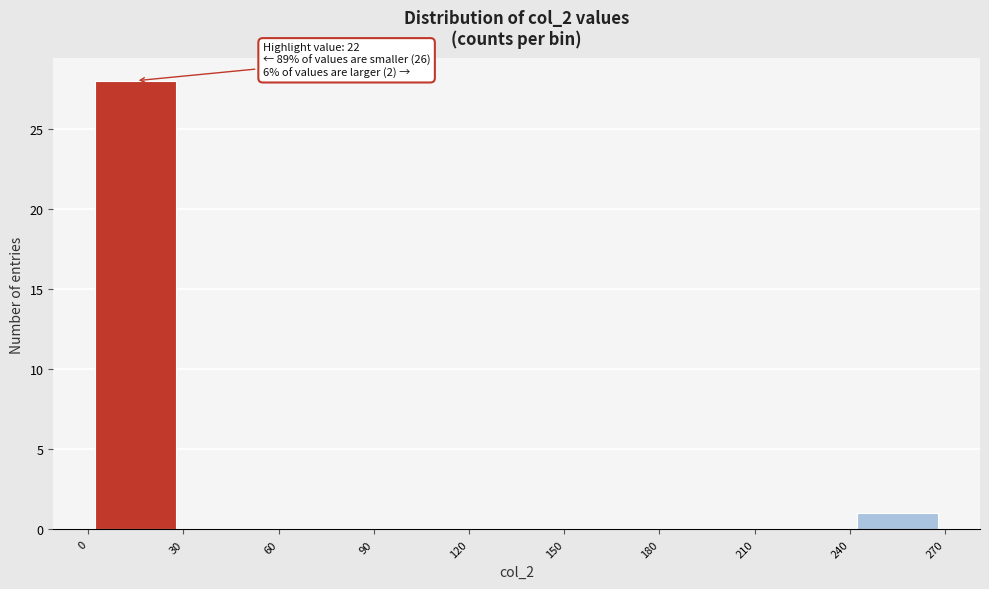

Which range on the x-axis has the tallest bar?

0 to 30